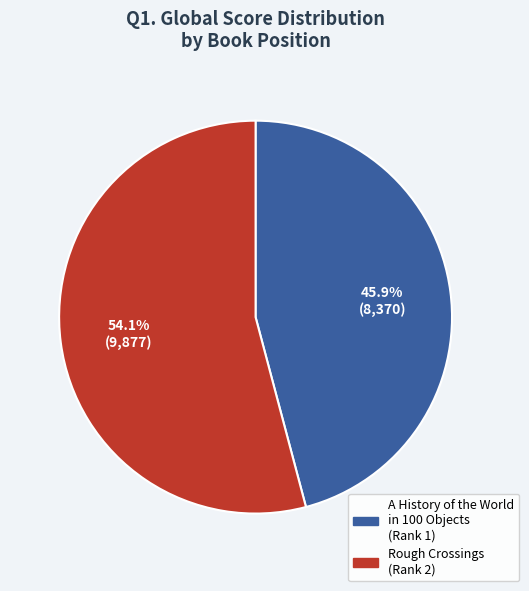

What is the smallest slice in the pie chart?

A History of the World in 100 Objects (Rank 1)